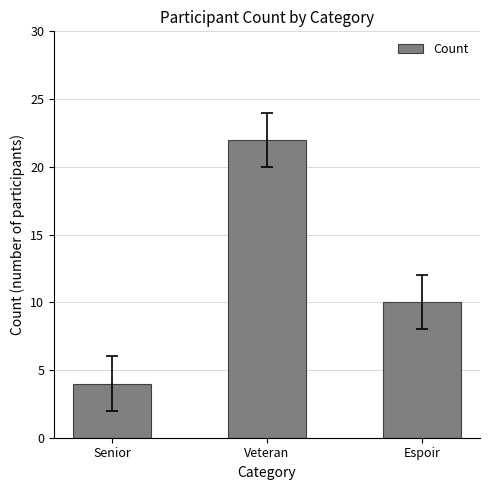

Which has a higher value, Espoir or Veteran?

Veteran